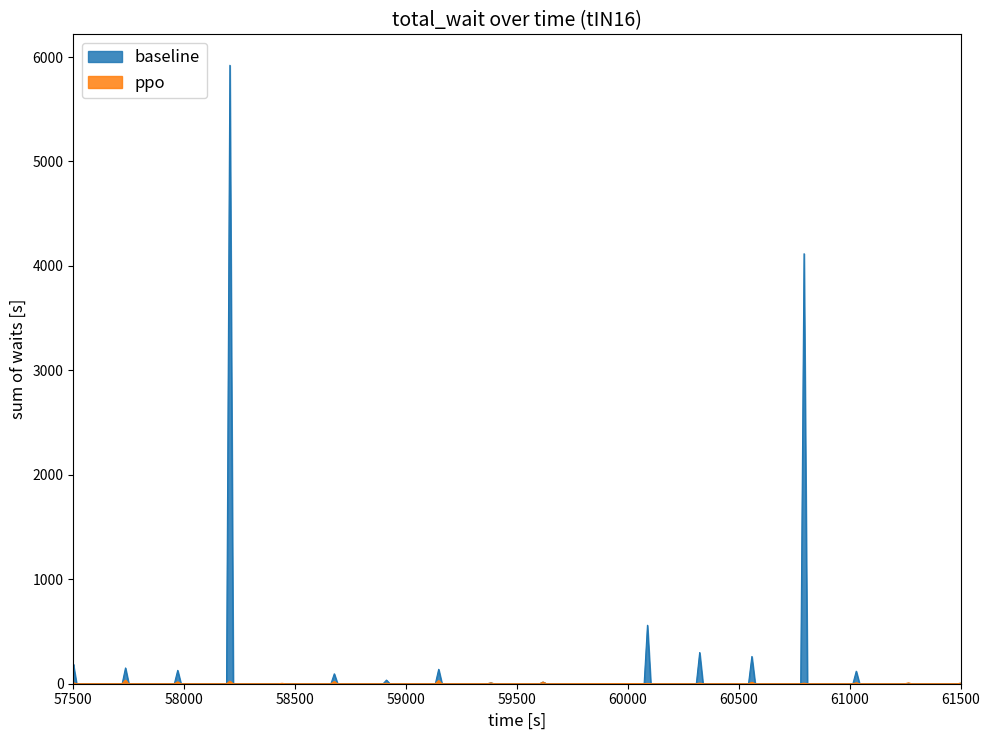

What is the difference between the baseline values at 7 and 1?

2